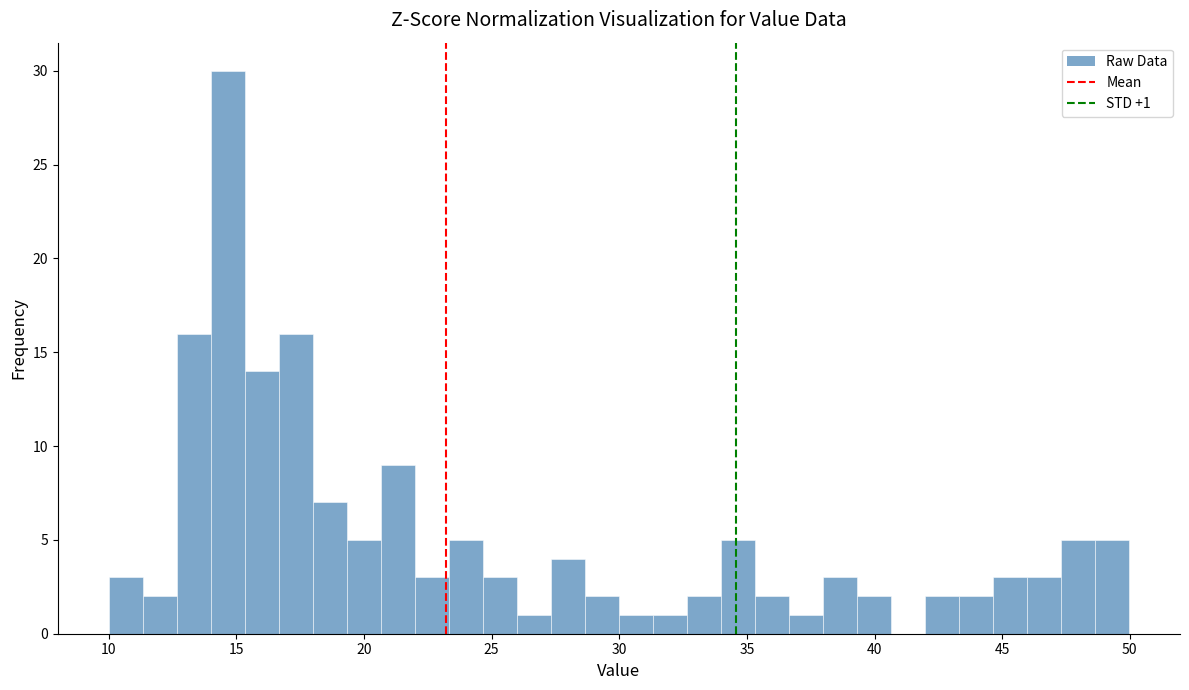

Around what value on the x-axis is the tallest bar? Give the approximate position of its centre, as read against the axis.

14.5